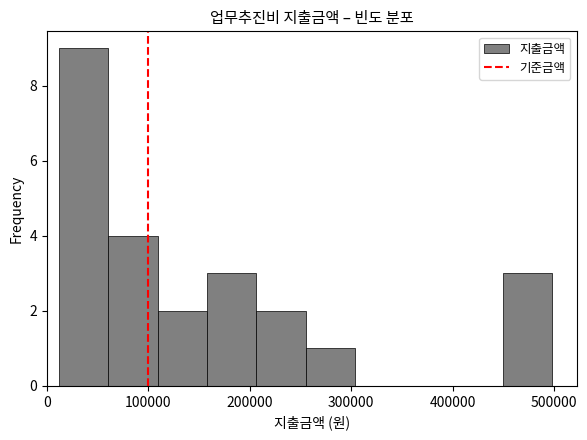

Reading left to right, transcribe this chart: for each bar, give the range it covers on the x-axis and its height. Neither the bar edges nor the heights are printed on the chart, so give them approximately, as read against the axes.

10000 to 60000: 9
60000 to 110000: 4
110000 to 160000: 2
160000 to 210000: 3
210000 to 260000: 2
260000 to 300000: 1
300000 to 350000: 0
350000 to 400000: 0
400000 to 450000: 0
450000 to 500000: 3